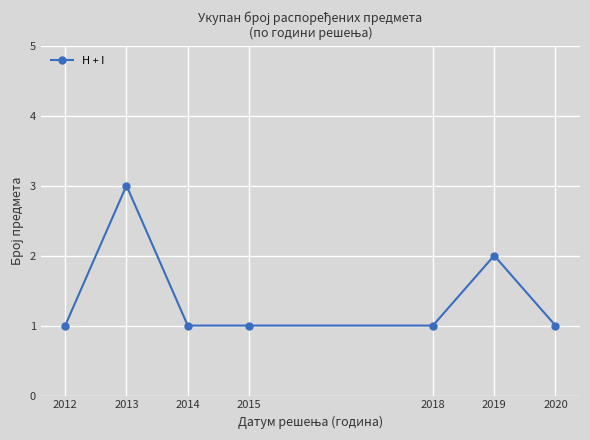

How many lines are shown in the chart?

1